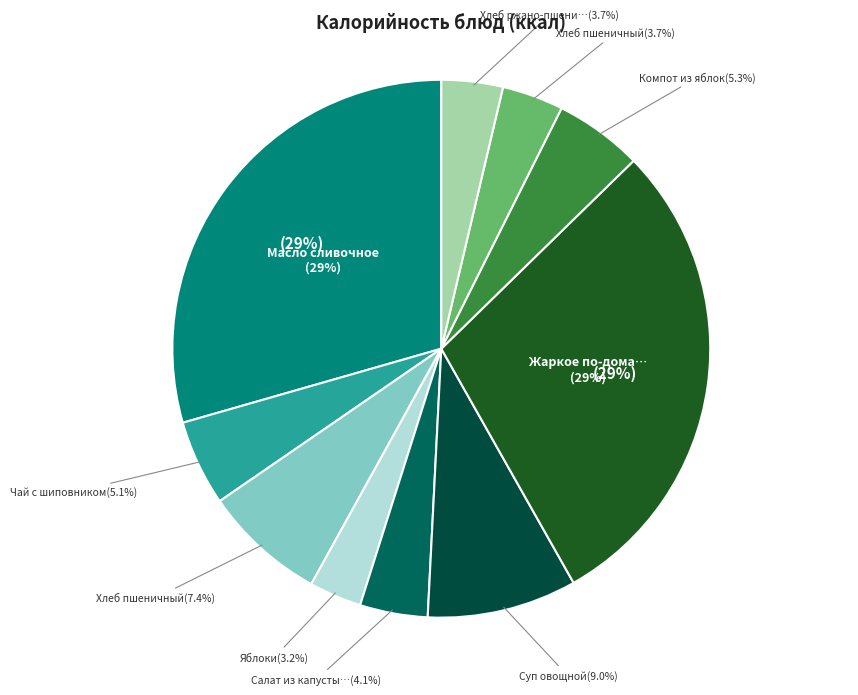

Which category has the smallest portion of the pie?

Яблоки